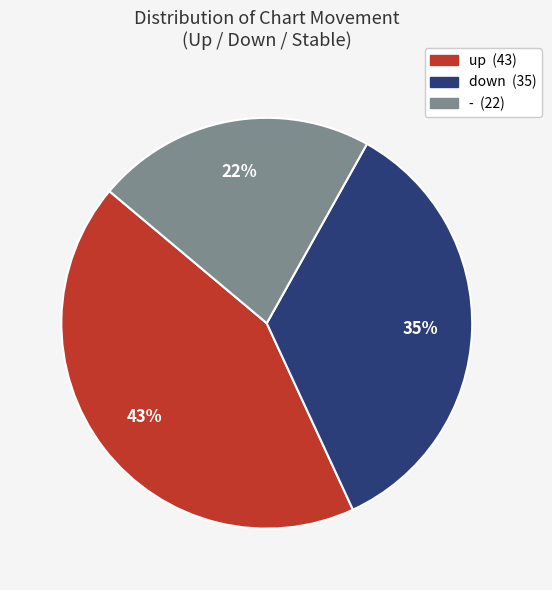

Between down and -, which is larger?

down